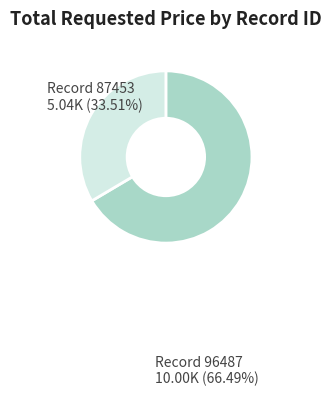

Is there any slice that represents more than half of the pie?

Yes